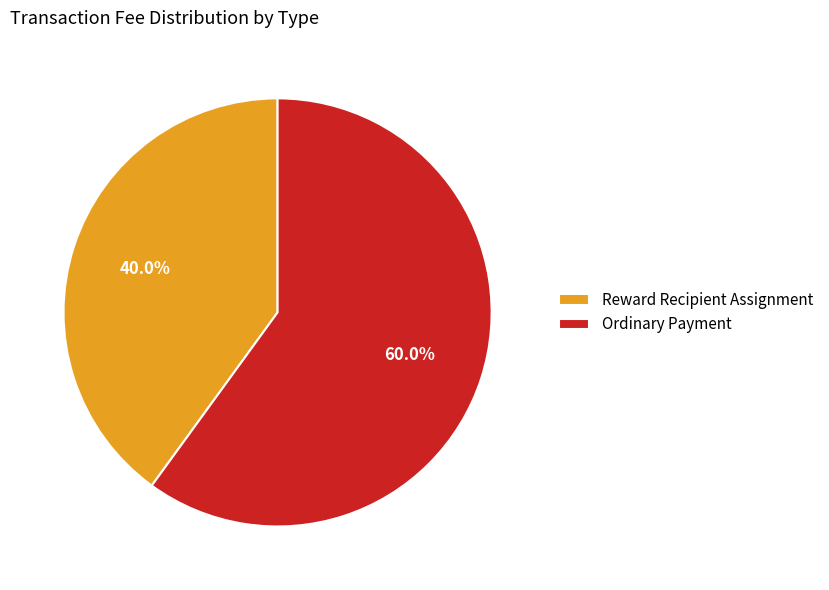

The Reward Recipient Assignment slice represents 40% of the pie. True or false?

True